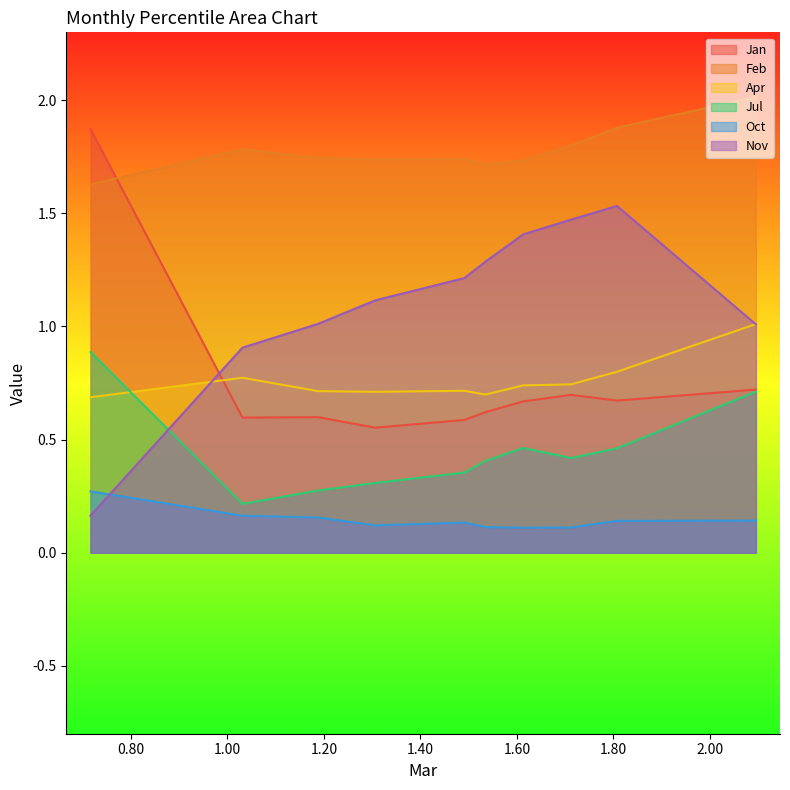

What are all the series names shown in the legend?

Jan, Feb, Apr, Jul, Oct, Nov